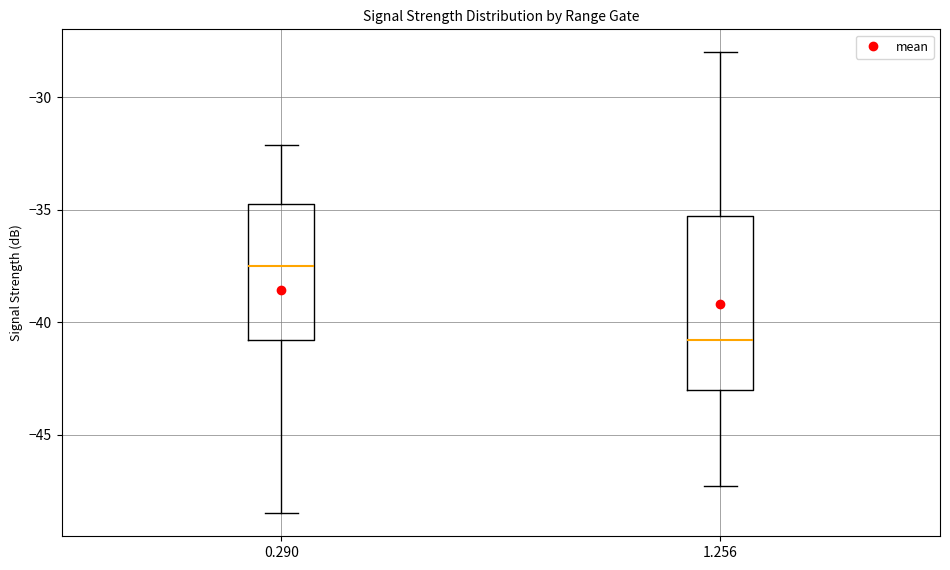

Comparing the boxes themselves (not the whiskers), which one is the tallest?

1.256